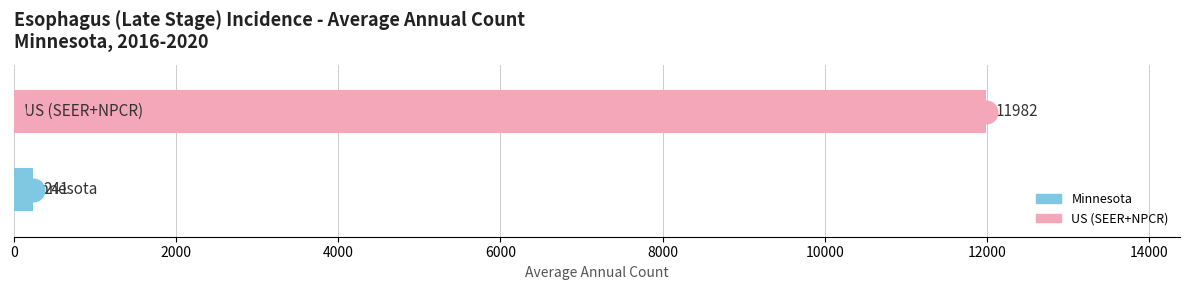

Between 2000 and 0, which is larger?

2000